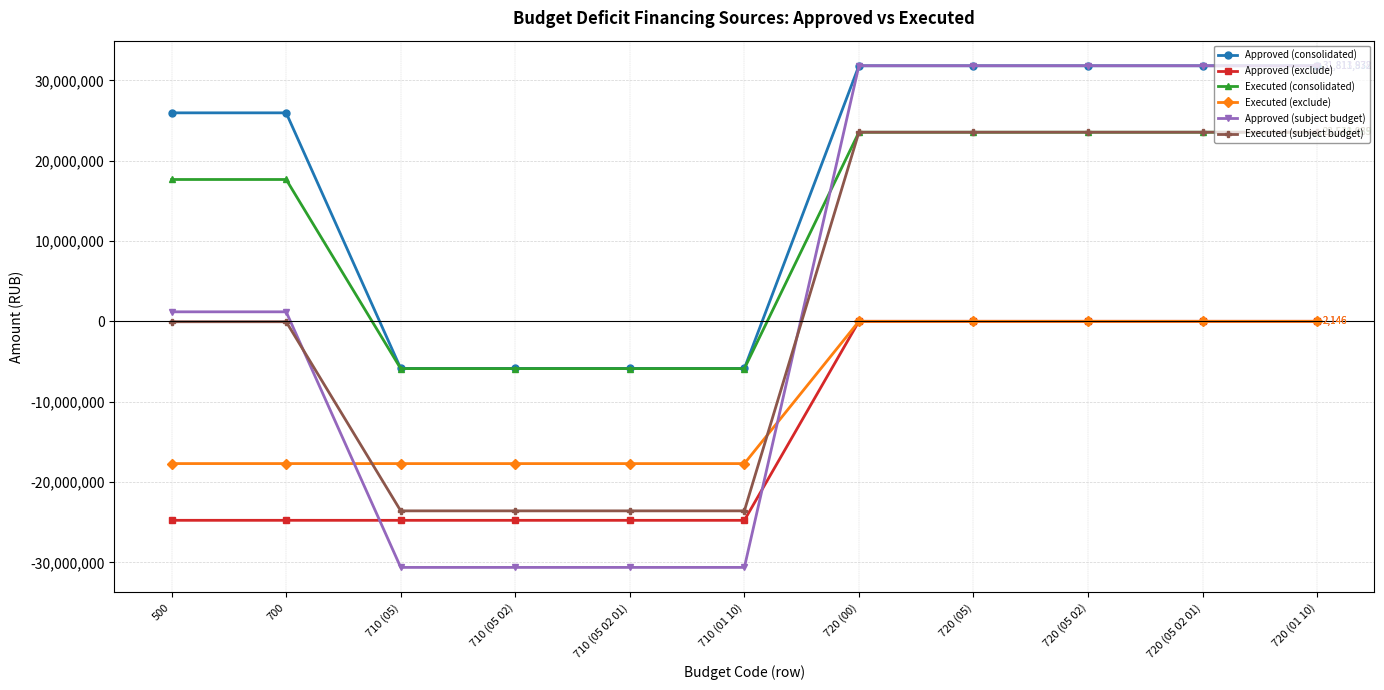

How many values in the Executed (consolidated) series are below 17655451?

4